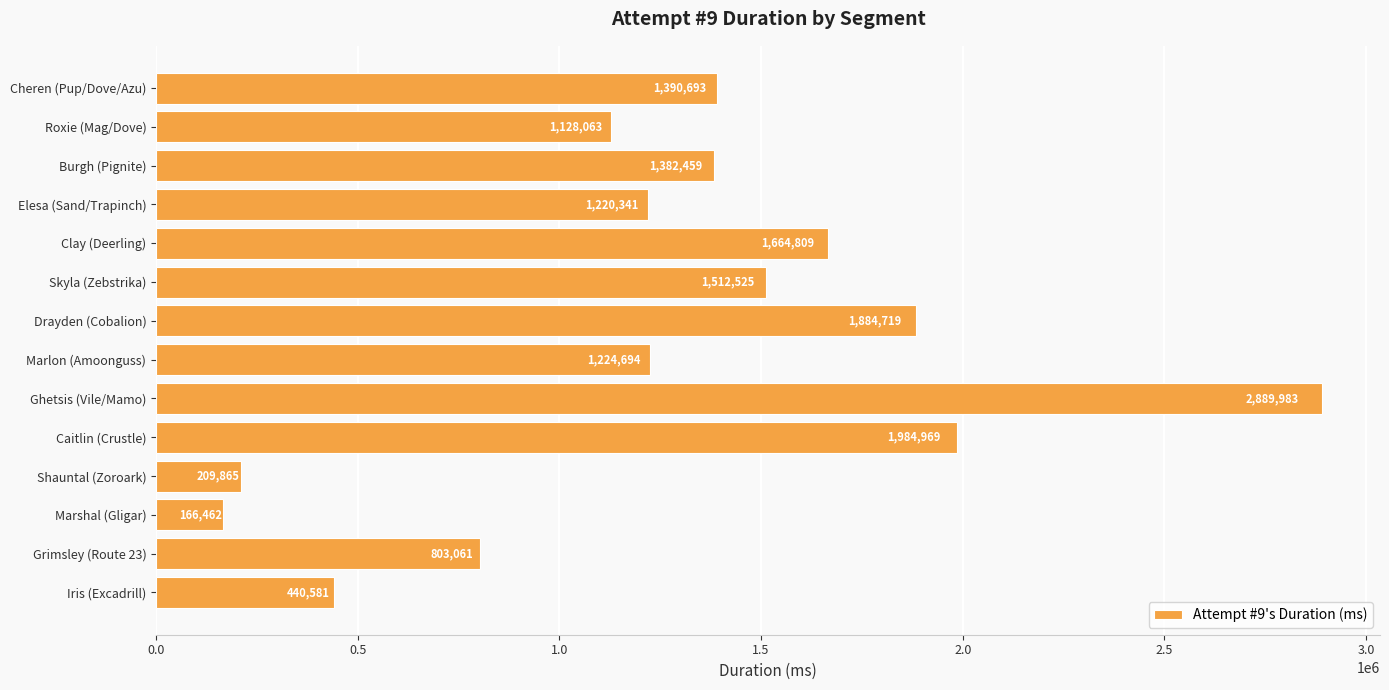

Approximately how many times larger is the value at Skyla (Zebstrika) compared to Caitlin (Crustle)?

0.8